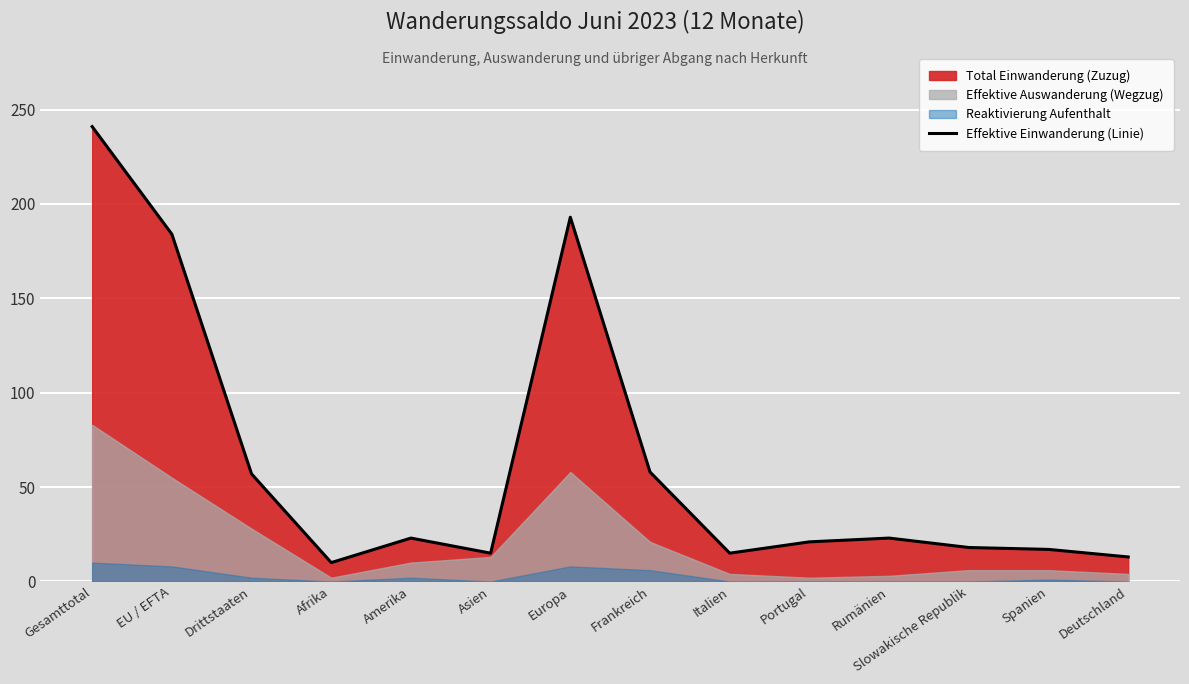

Which label corresponds to the largest value in the chart?

Gesamttotal